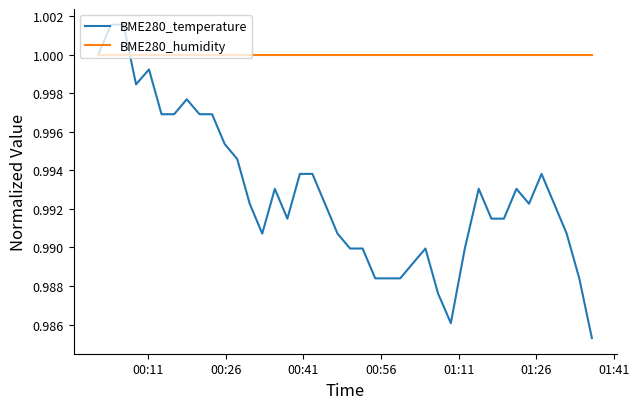

Which series has the largest range (max minus min)?

BME280_temperature